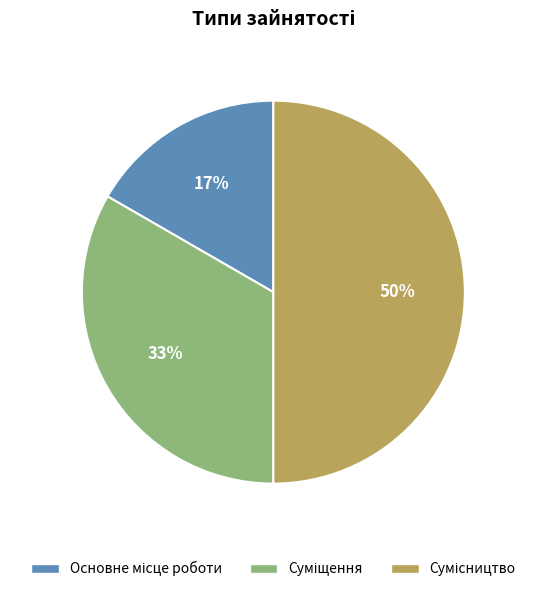

To the nearest percent, what is the difference between the largest and smallest slice percentages?

33%